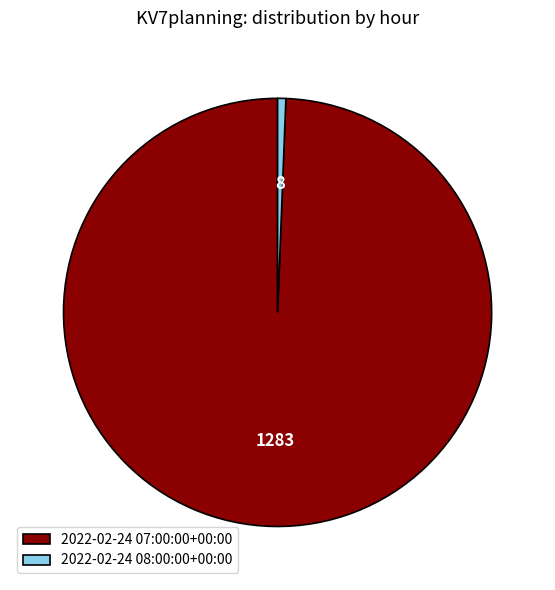

Combined, do 2022-02-24 07:00:00+00:00 and 2022-02-24 08:00:00+00:00 account for over 50%?

Yes